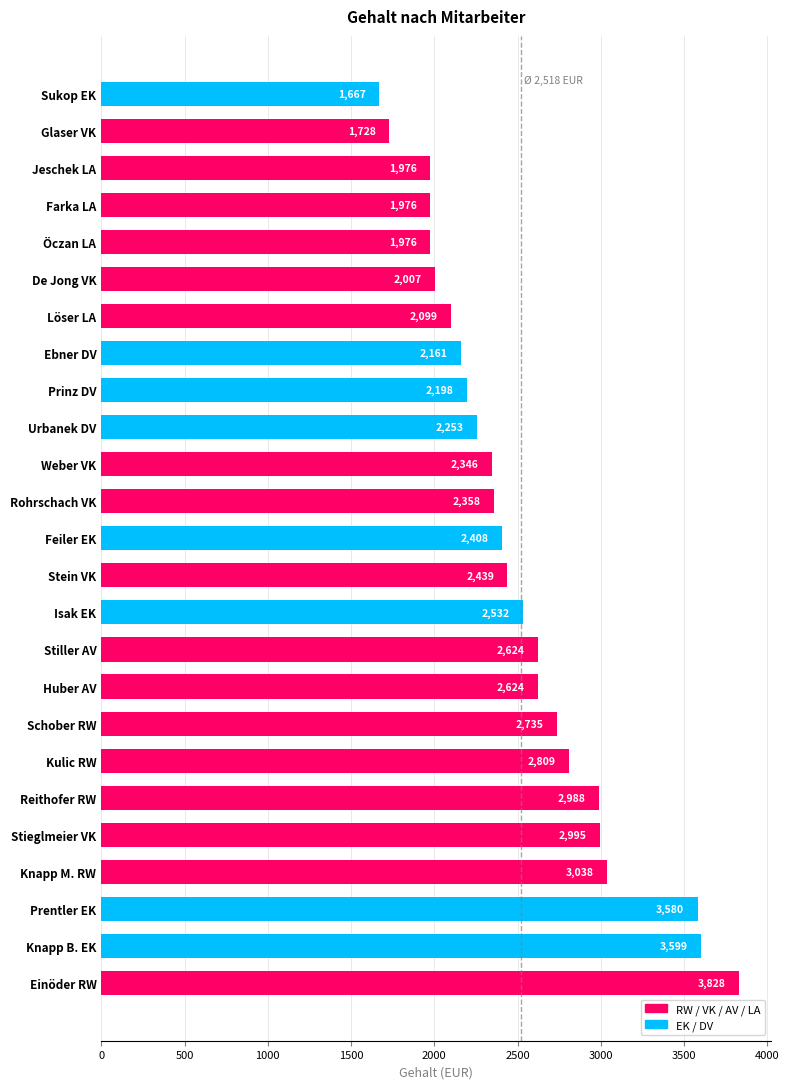

Which has a higher value, Einöder RW or Stieglmeier VK?

Einöder RW